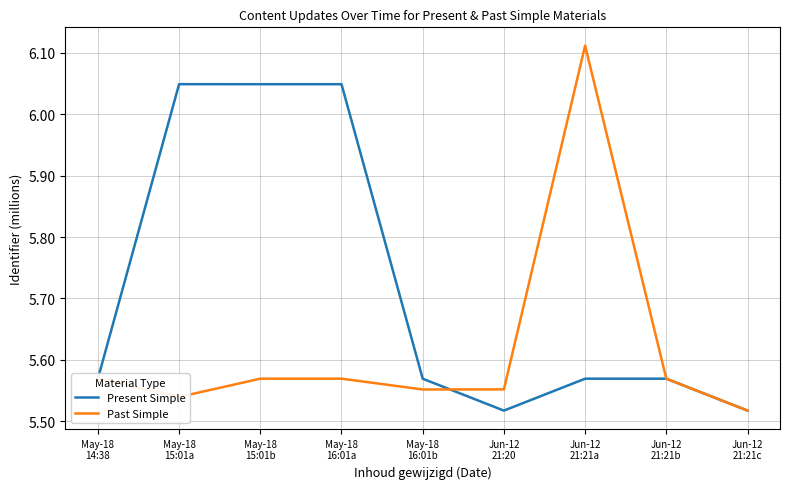

The value of Past Simple at Jun-12
21:21c is 7.6. True or false?

False